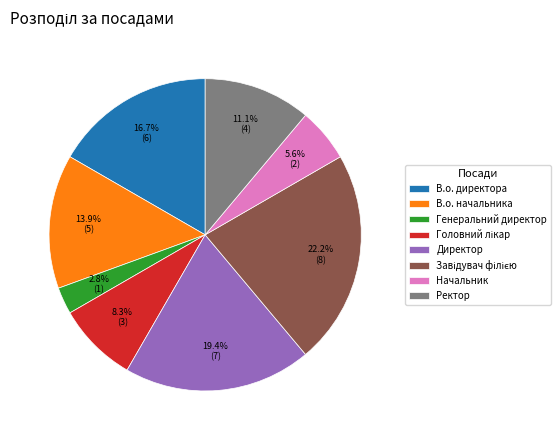

What percentage is NOT represented by Ректор?

88.9%